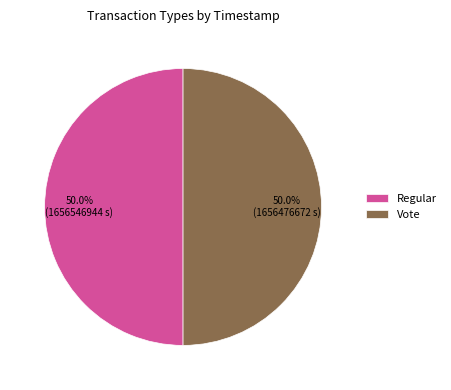

What is the ratio of the value at Vote to the value at Regular?

1.0